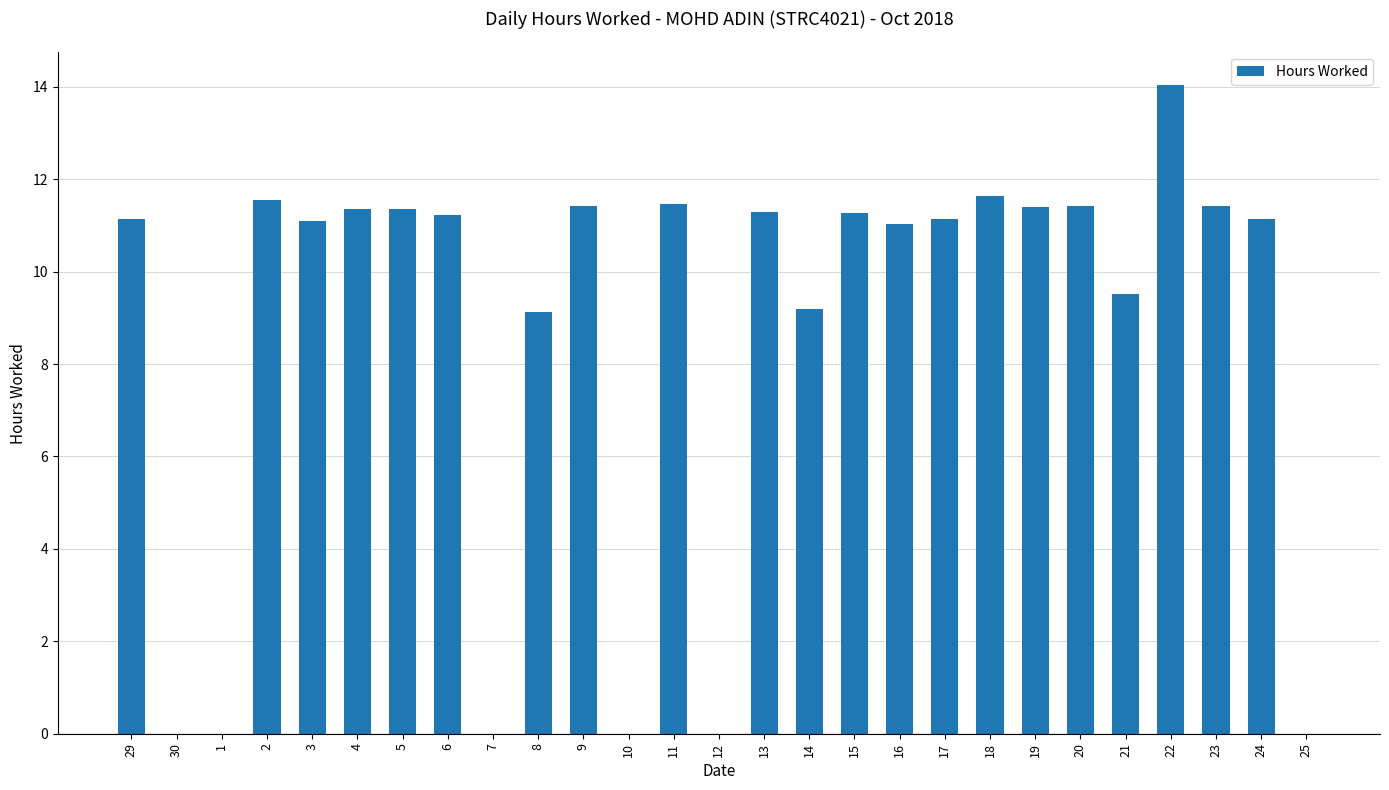

What is the sum of the values at 5 and 2?

22.9